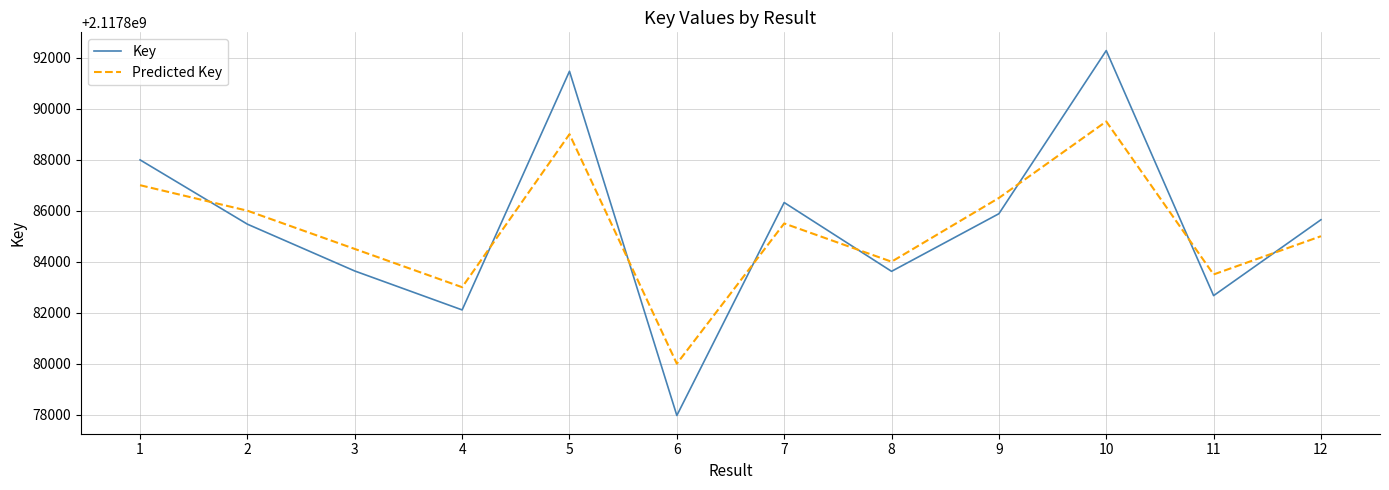

At which label does Key first exceed 2117885646?

1